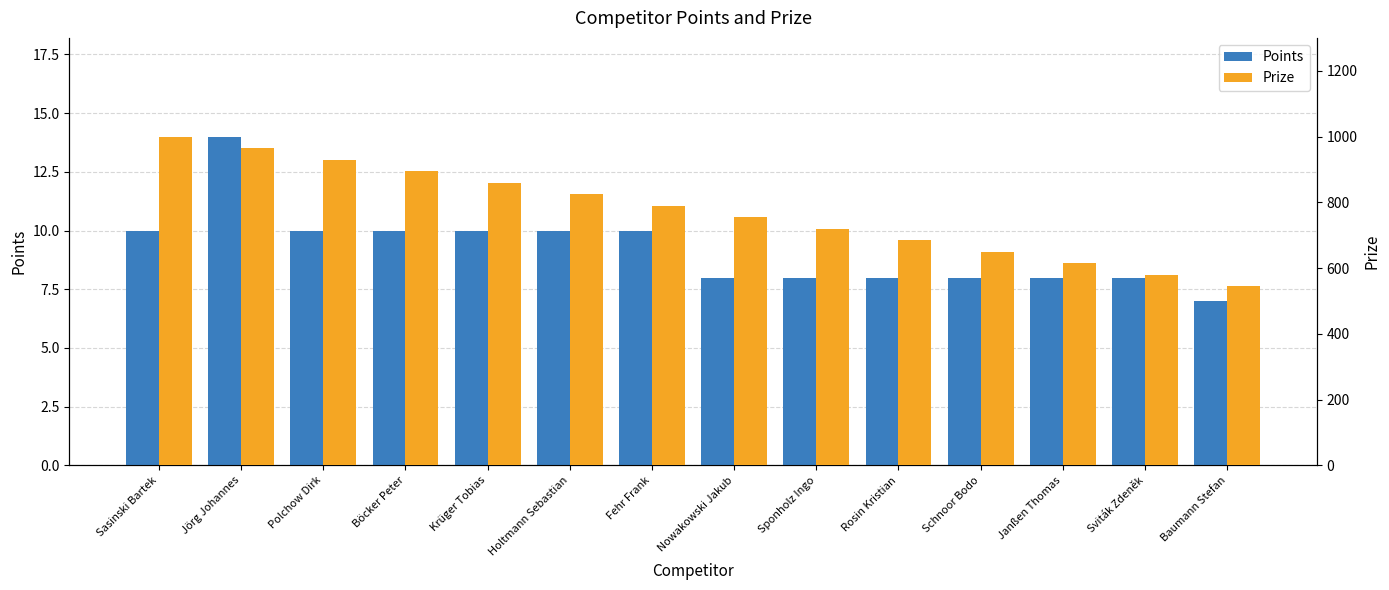

What position from the right is Polchow Dirk?

12